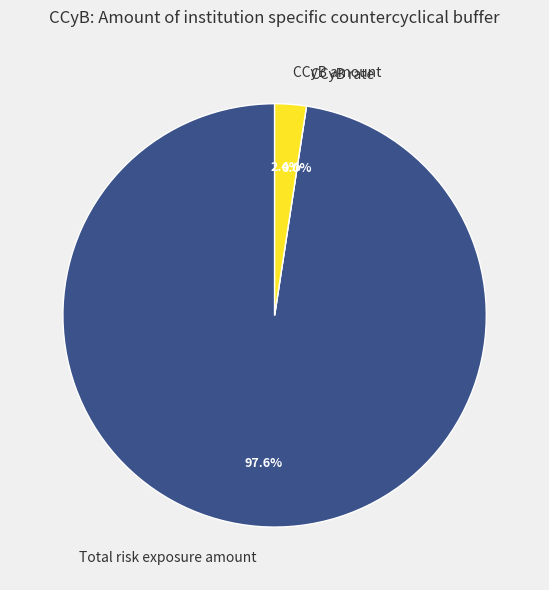

To the nearest percent, what is the combined percentage of Institution specific countercyclical buffer rate and Institution specific countercyclical buffer amount?

2%